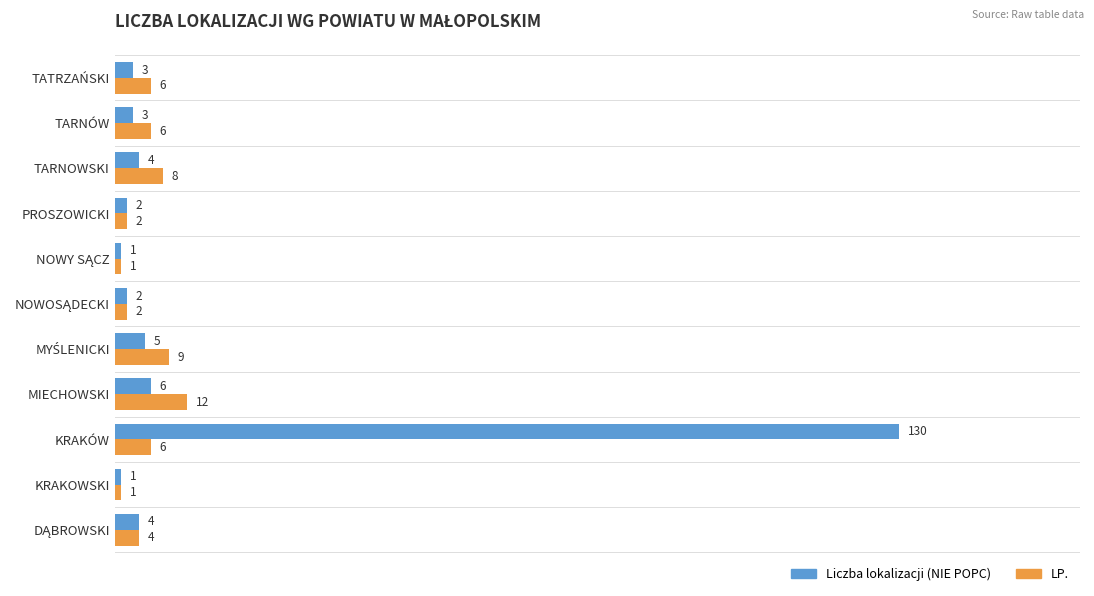

What is the highest value of the Liczba lokalizacji (NIE POPC) series?

130